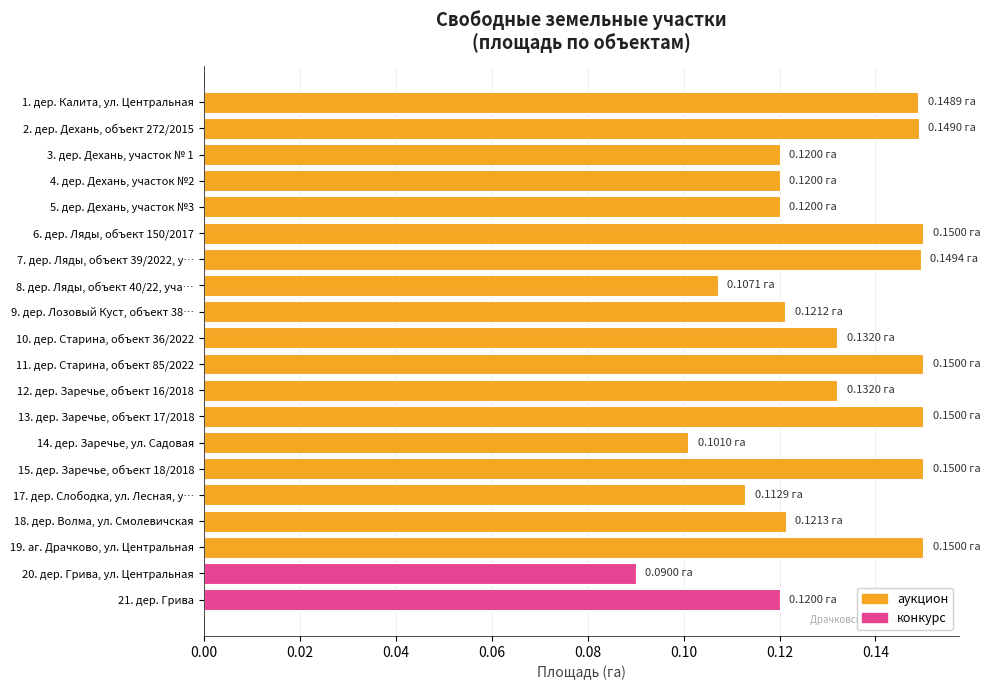

Rank the categories by value from lowest to highest.

20. дер. Грива, ул. Центральная, 14. дер. Заречье, ул. Садовая, 8. дер. Ляды, объект 40/22, уча…, 17. дер. Слободка, ул. Лесная, у…, 3. дер. Дехань, участок № 1, 4. дер. Дехань, участок №2, 5. дер. Дехань, участок №3, 21. дер. Грива, 9. дер. Лозовый Куст, объект 38…, 18. дер. Волма, ул. Смолевичская, 10. дер. Старина, объект 36/2022, 12. дер. Заречье, объект 16/2018, 1. дер. Калита, ул. Центральная, 2. дер. Дехань, объект 272/2015, 7. дер. Ляды, объект 39/2022, у…, 6. дер. Ляды, объект 150/2017, 11. дер. Старина, объект 85/2022, 13. дер. Заречье, объект 17/2018, 15. дер. Заречье, объект 18/2018, 19. аг. Драчково, ул. Центральная